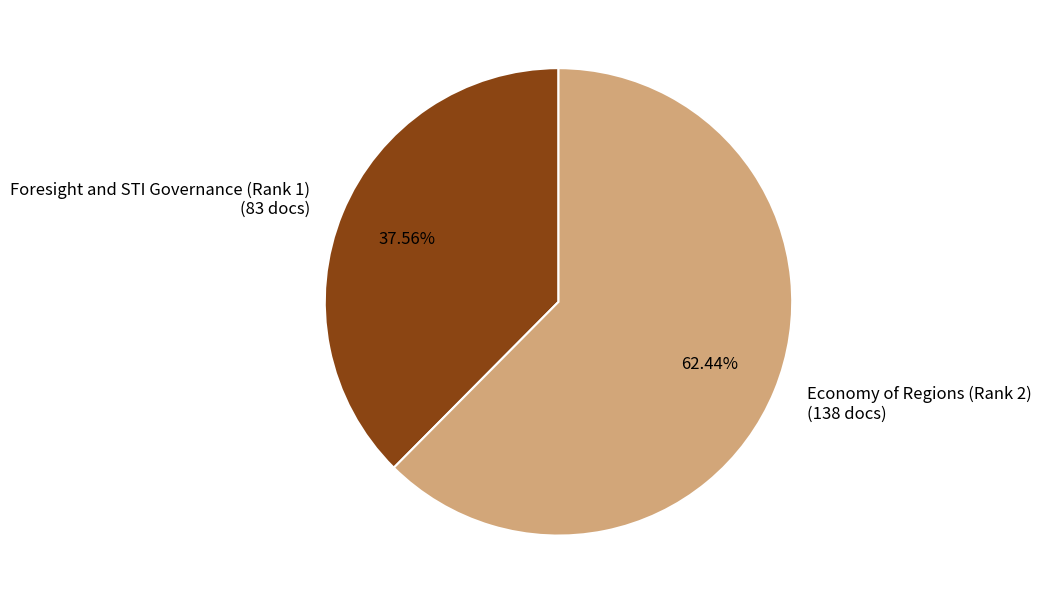

Rank the categories by value from lowest to highest.

Foresight and STI Governance (Rank 1), Economy of Regions (Rank 2)